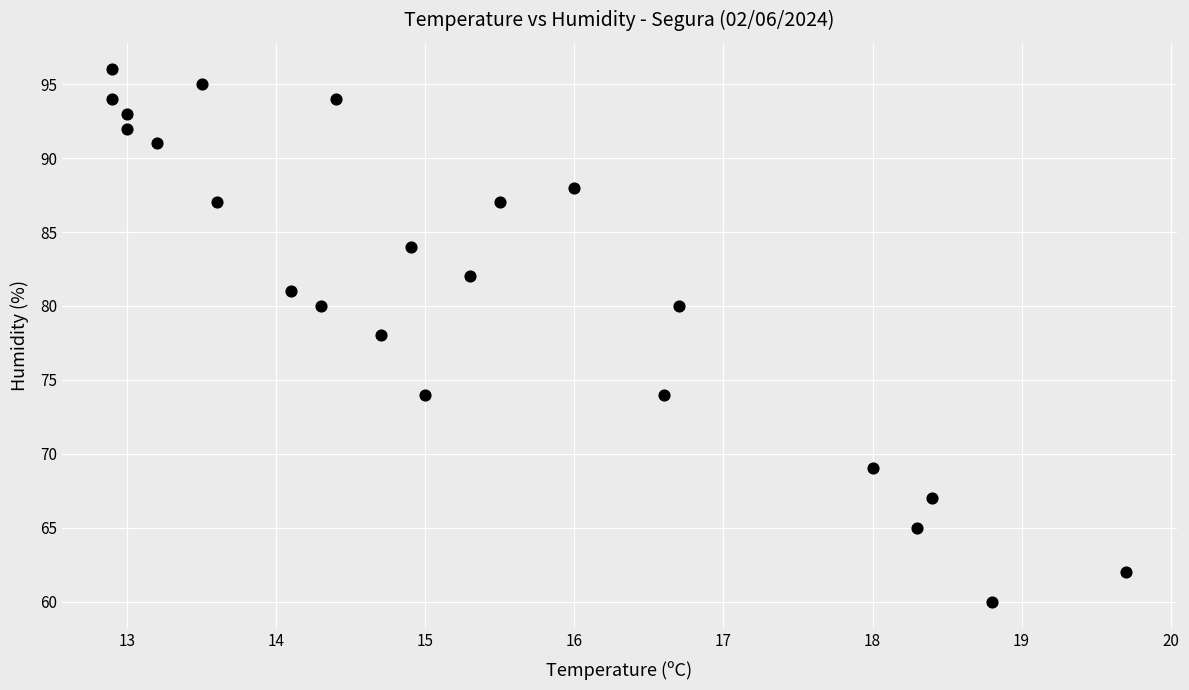

What is the range of Y values (max minus min)?

36